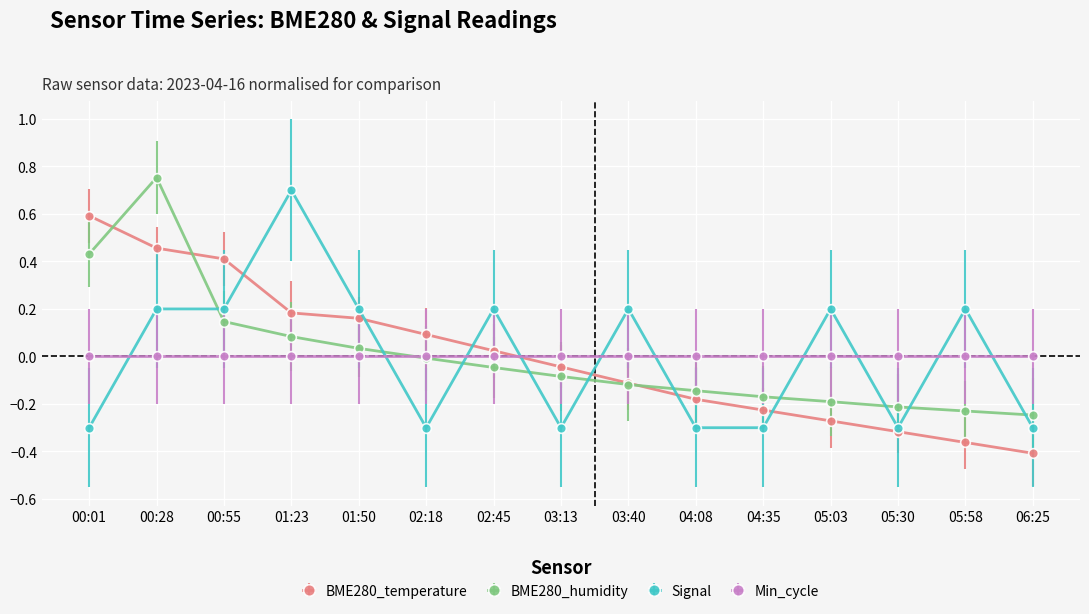

Which category has the highest value across all series?

00:28